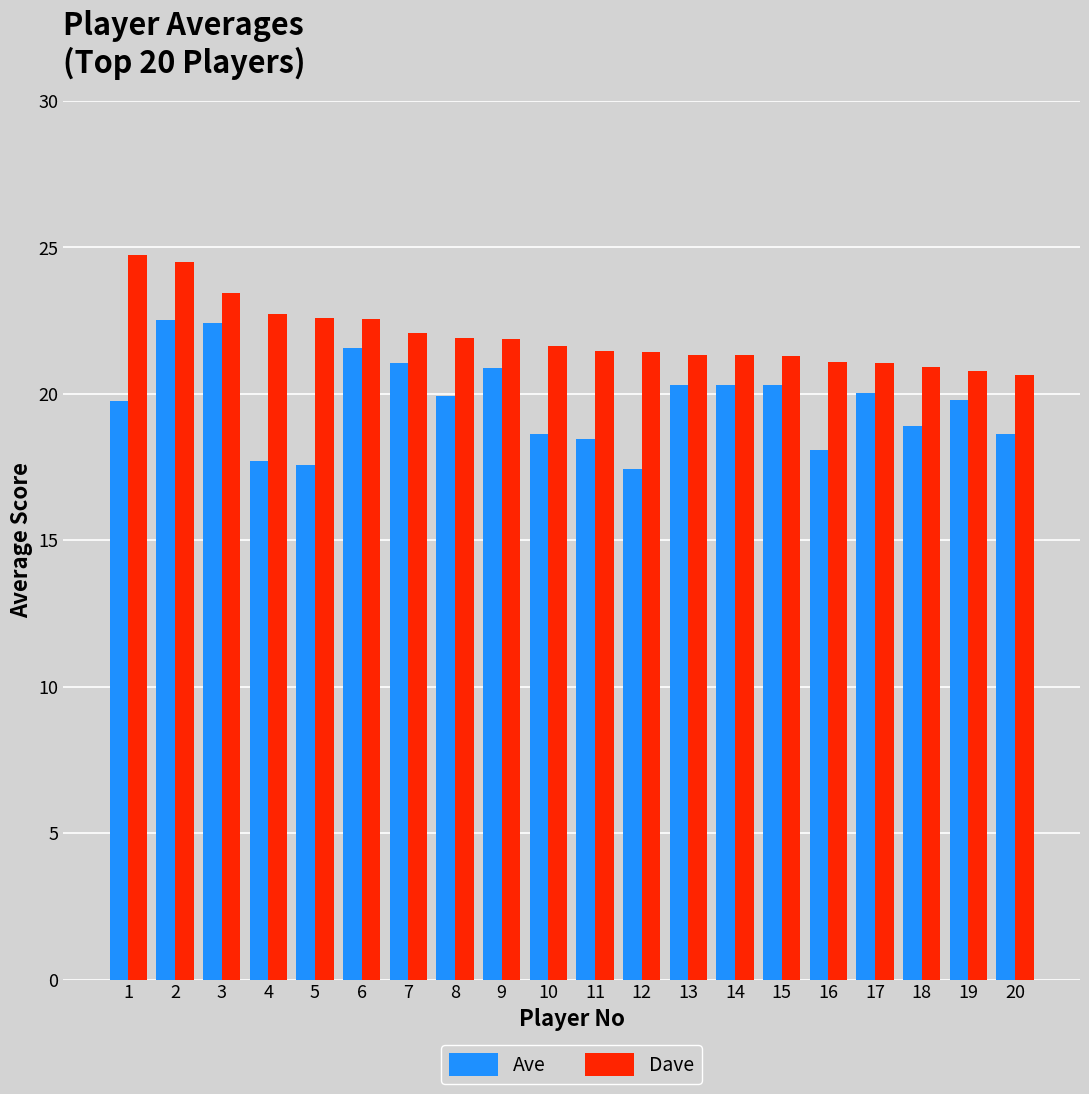

Is the value of Dave at 16 greater than the value of Ave at 13?

Yes